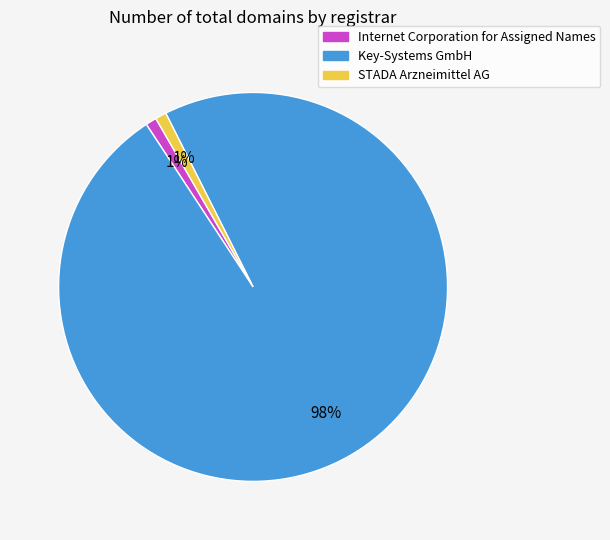

Does STADA Arzneimittel AG represent more than half of the total?

No